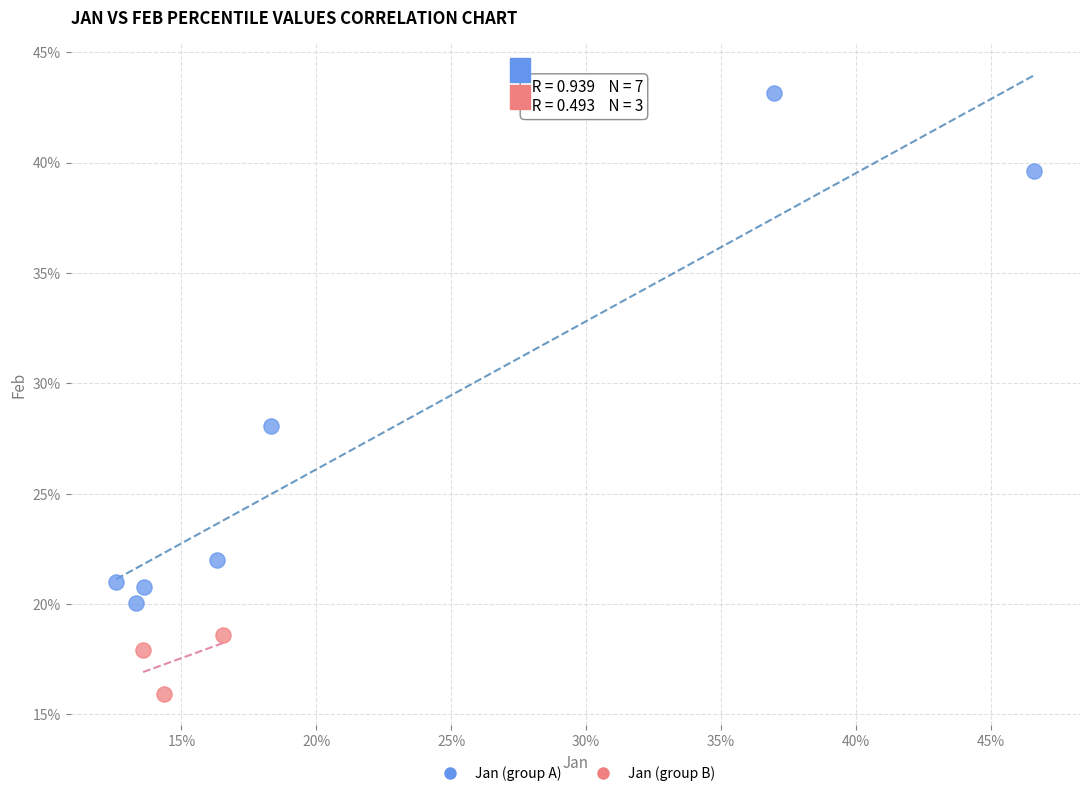

What are all the series names shown in the legend?

Jan (group A), Jan (group B)